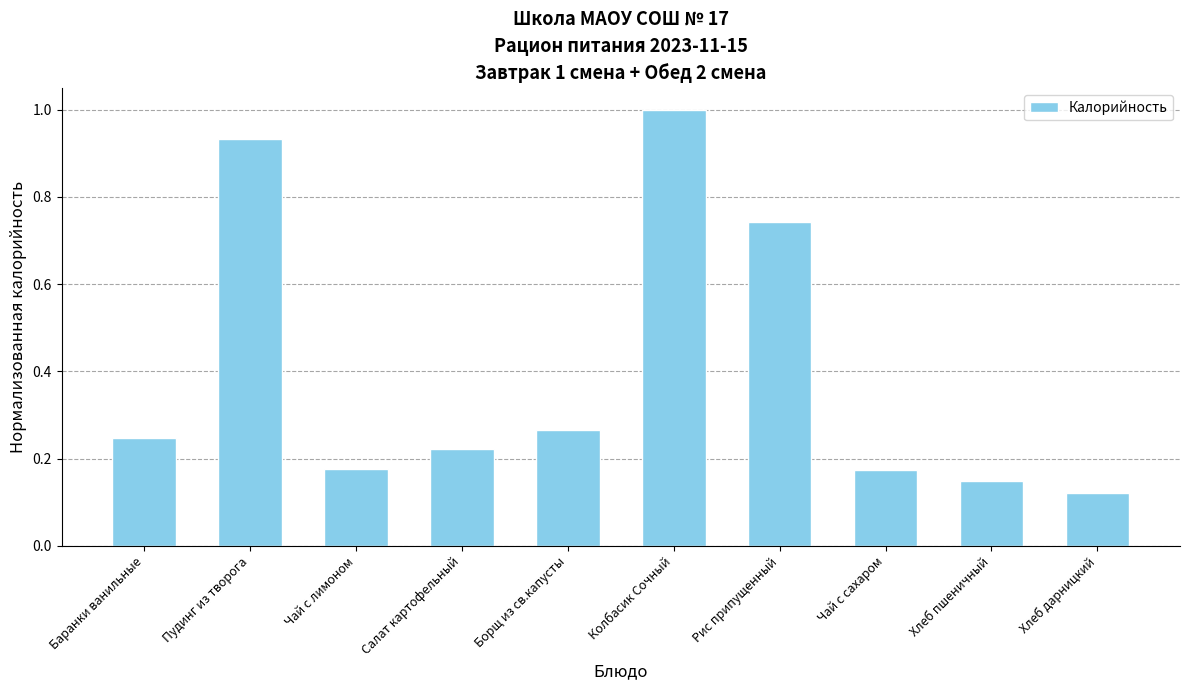

Which category has the highest value across all series?

Колбасик Сочный